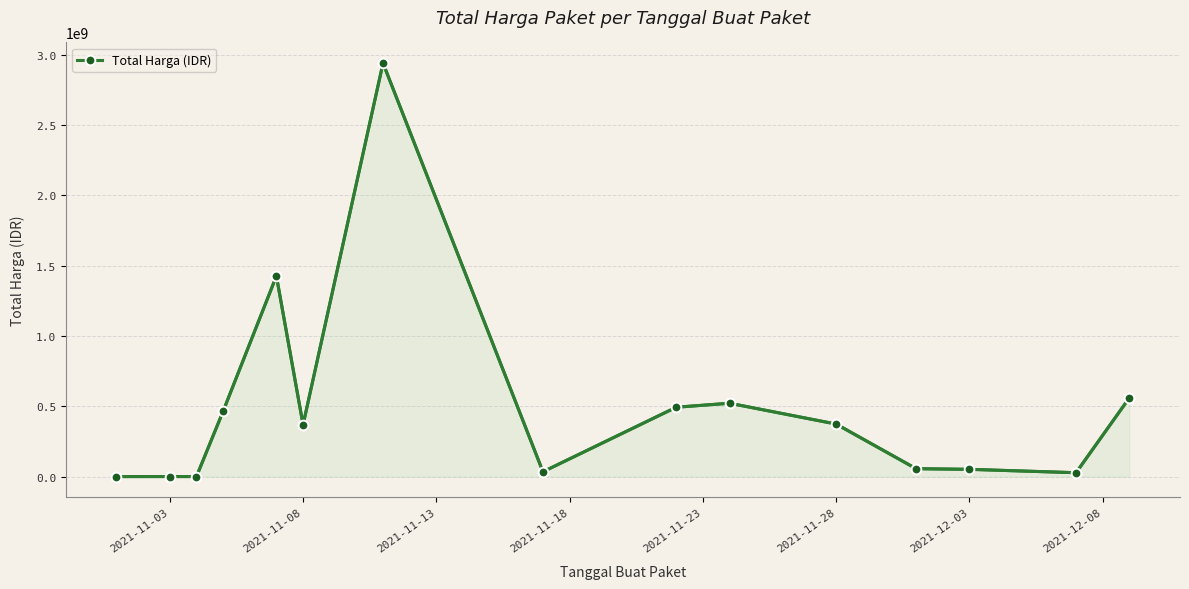

Which category has the lowest value across all series?

2021-11-03